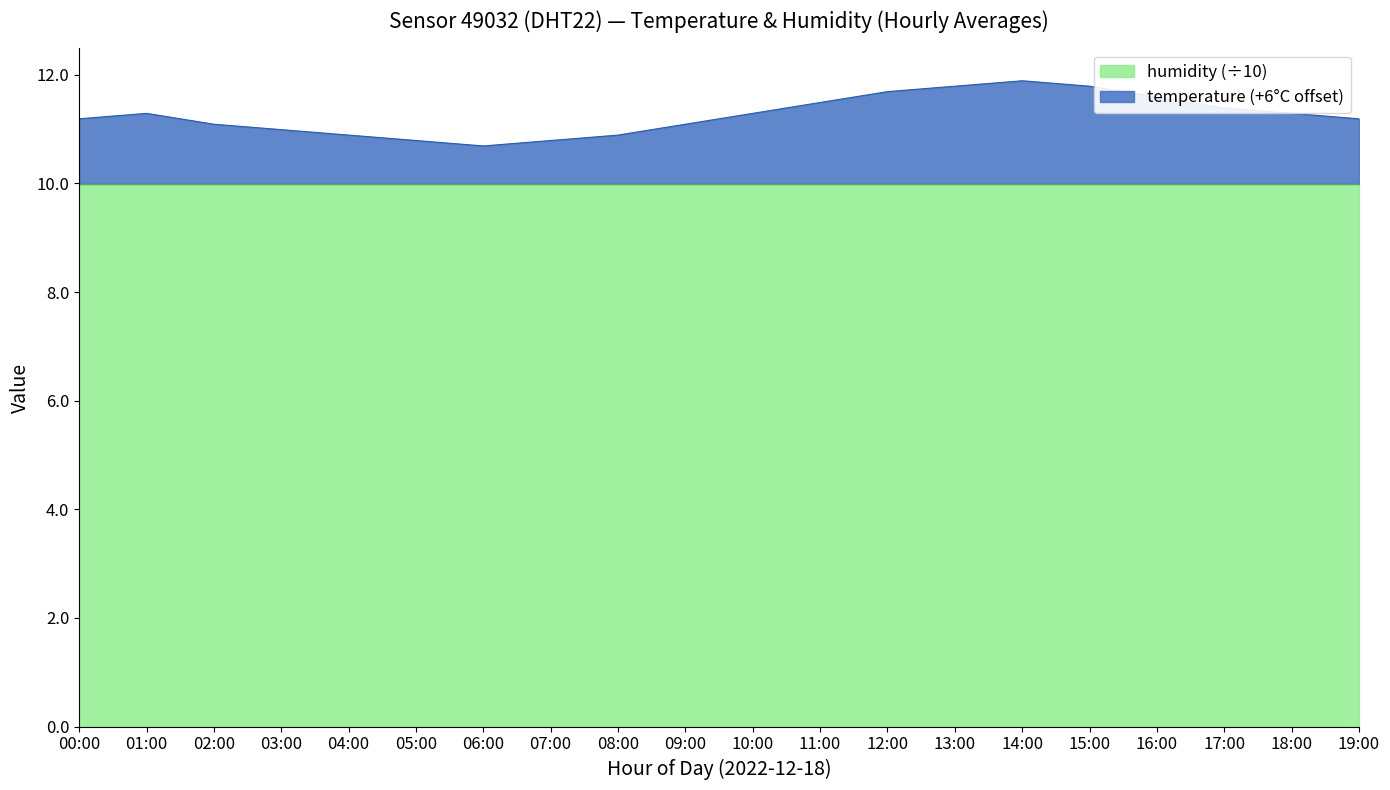

What is the value of the 8th point from the left?

10.8